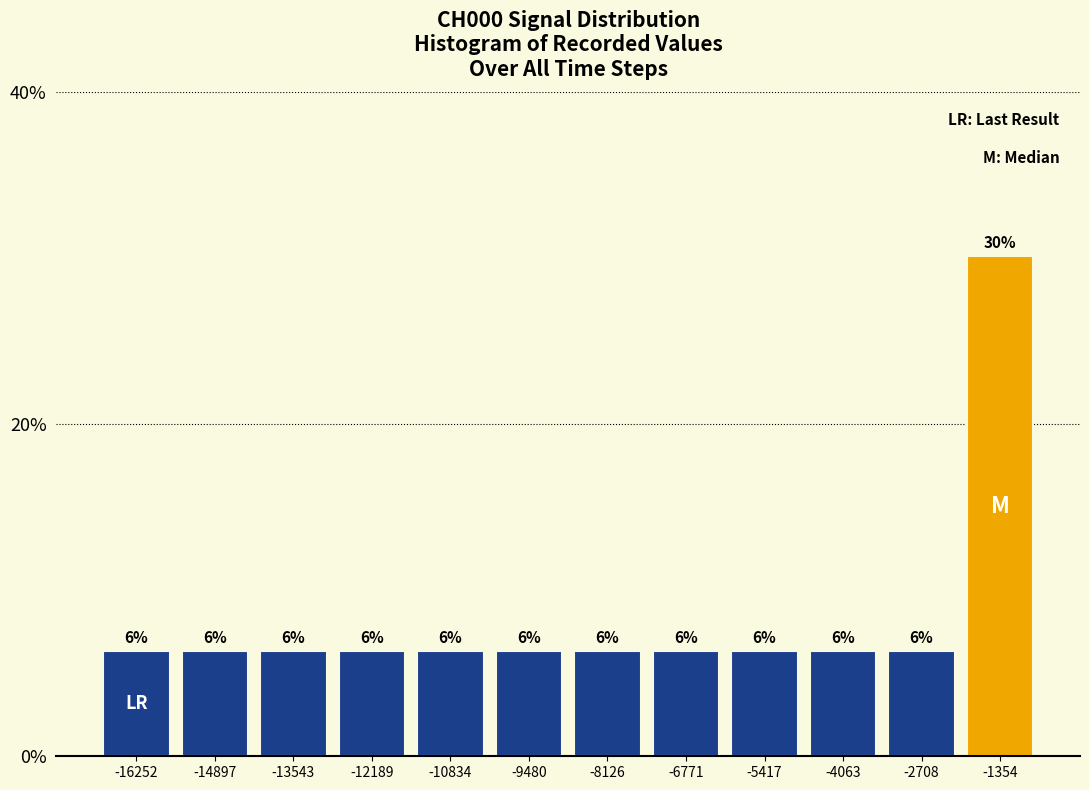

How many bars are there in total?

12